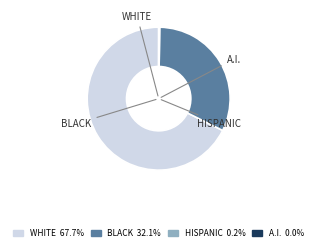

Is there a majority slice in this chart?

Yes